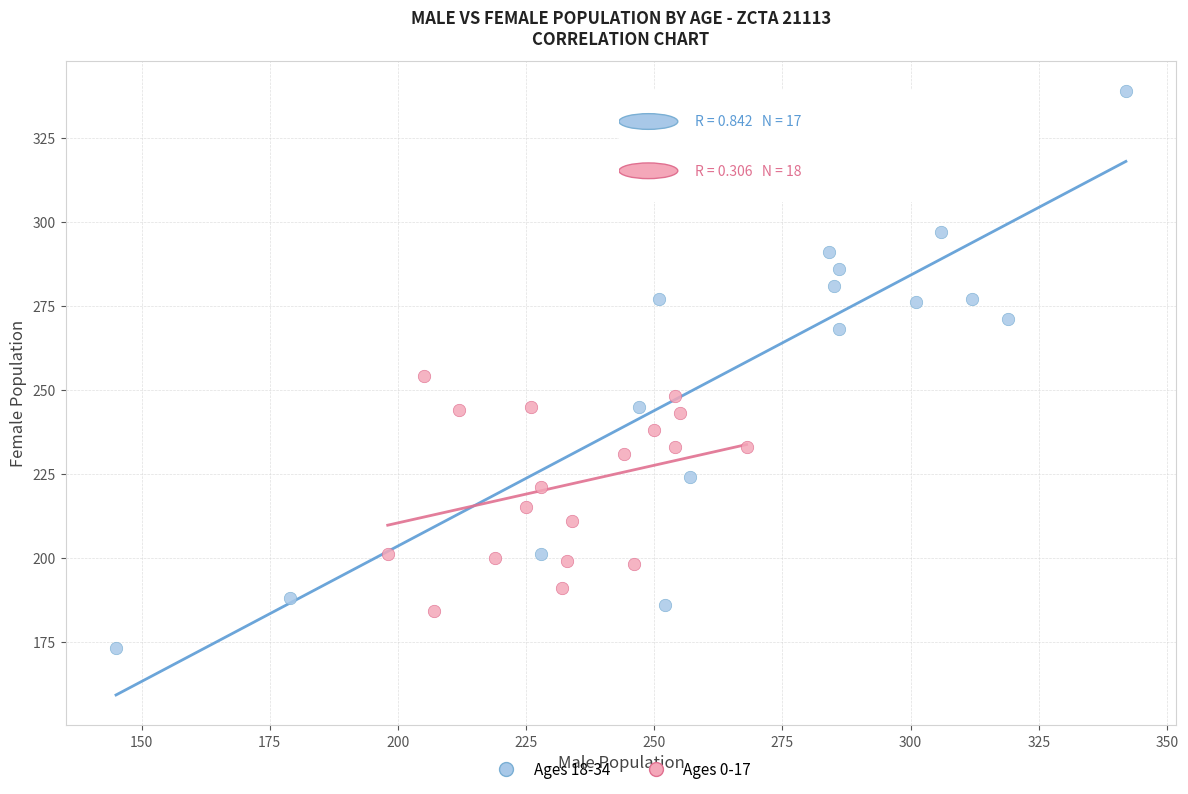

What are all the series names shown in the legend?

Ages 18-34, Ages 0-17